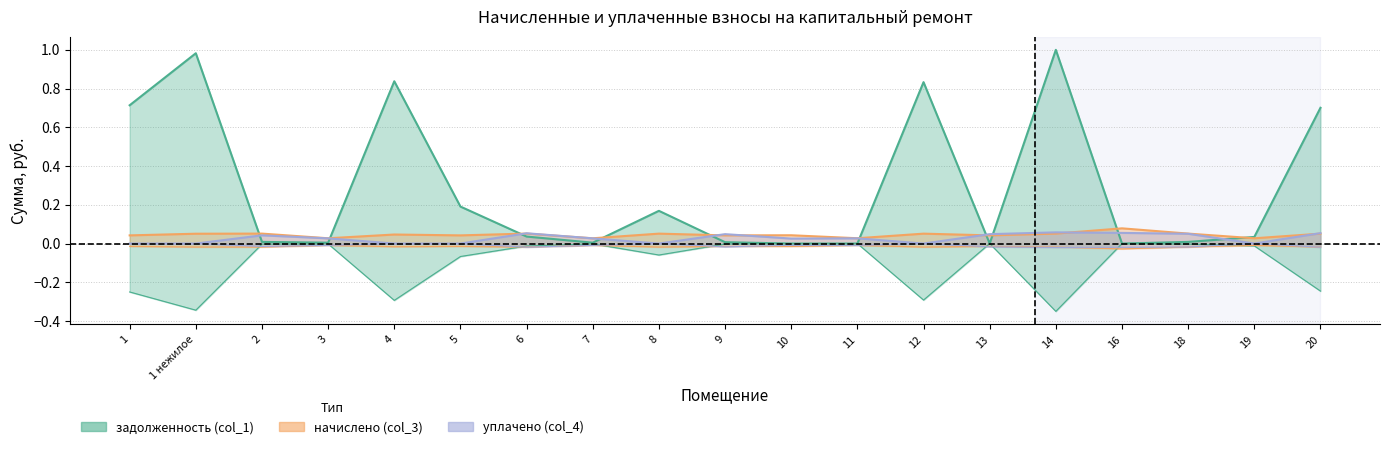

What are all the series names shown in the legend?

задолженность (col_1), начислено (col_3), уплачено (col_4)